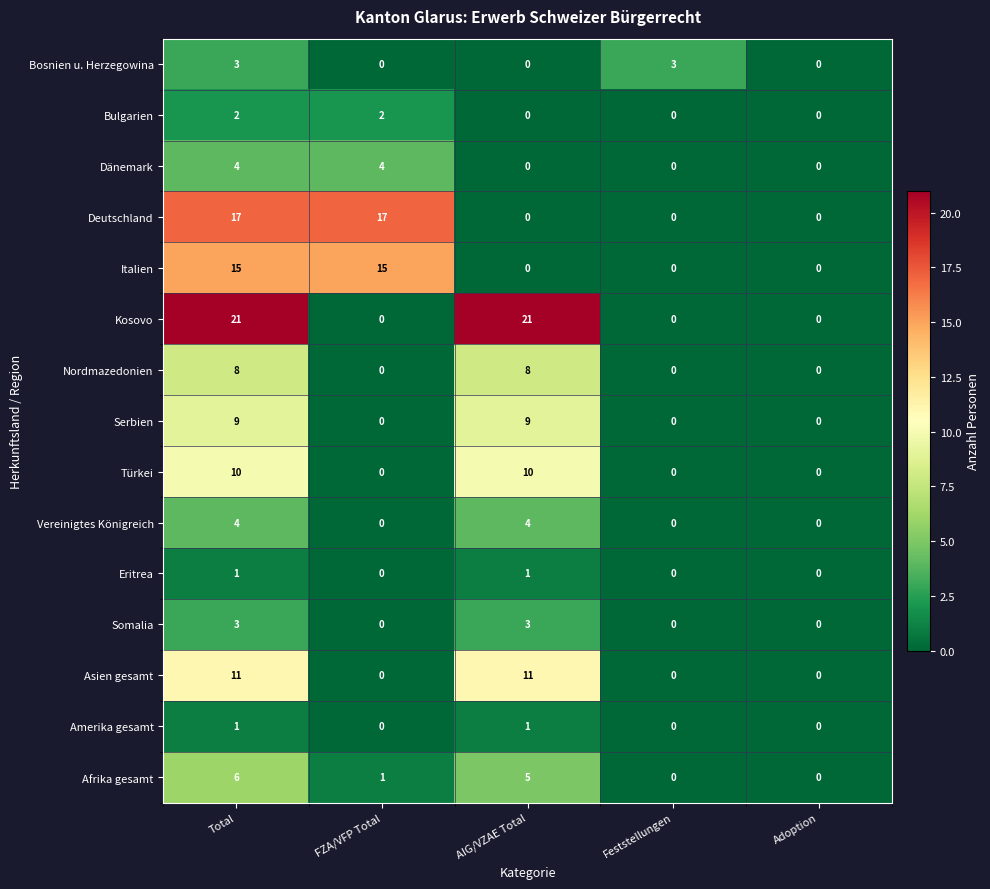

Read the Dänemark value at FZA/VFP Total.

4